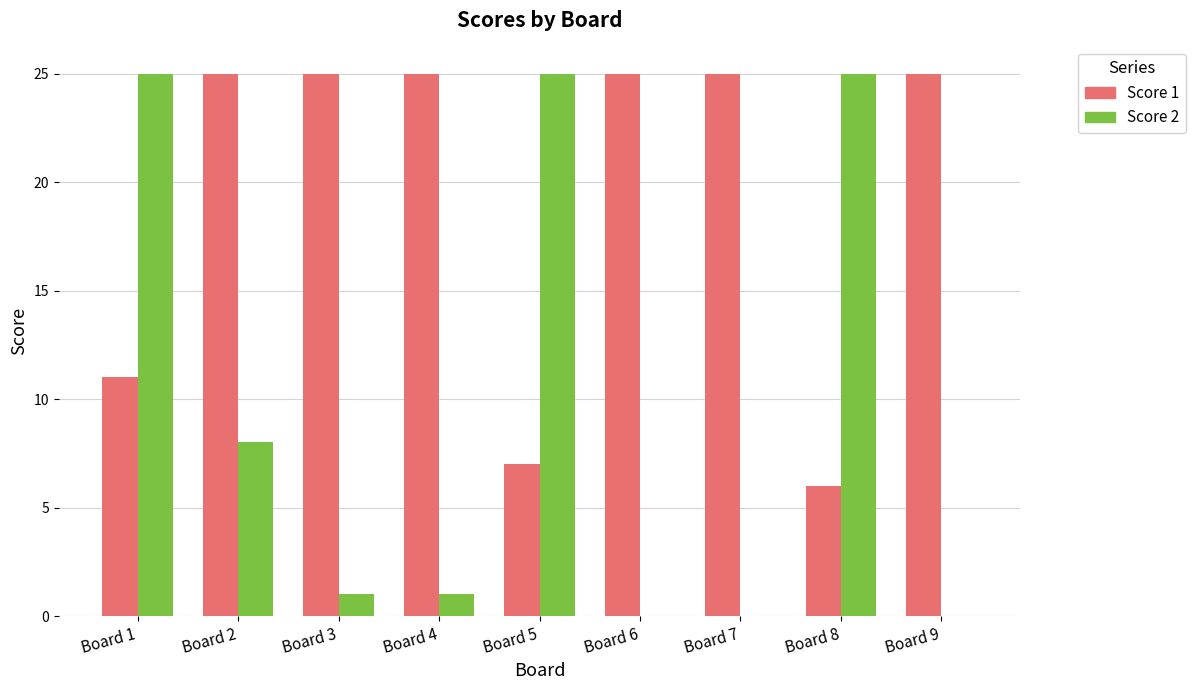

What are all the series names shown in the legend?

Score 1, Score 2